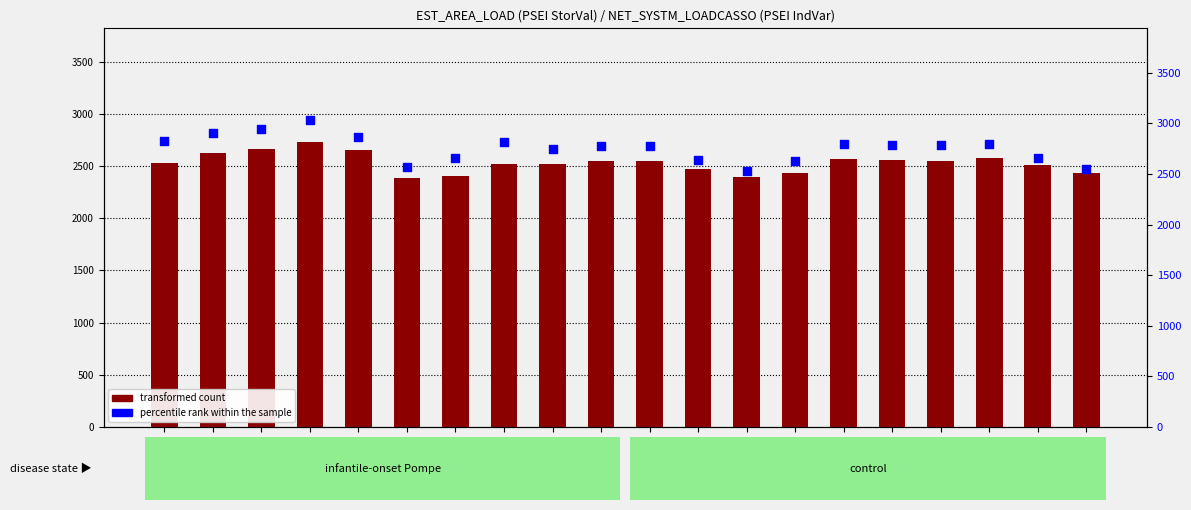

Is the value of transformed count at 20090608 greater than the value of percentile rank within the sample at 20090612?

No